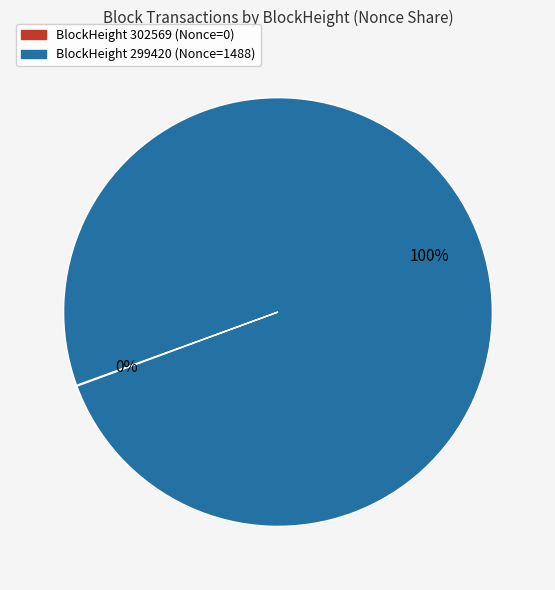

To the nearest percent, what portion does BlockHeight 299420 (Nonce=1488) represent?

100%